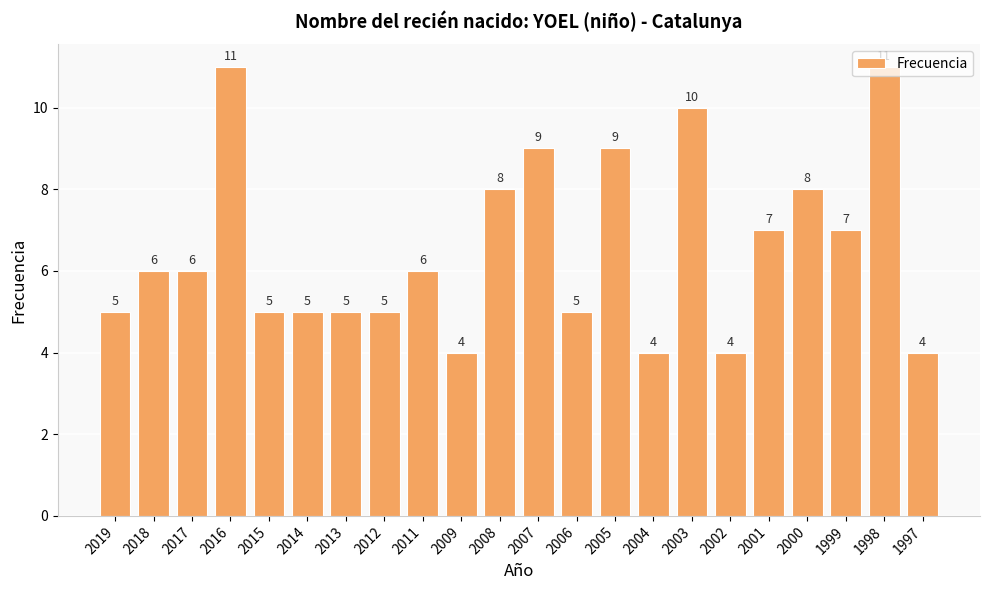

Read the value at 2018.

6